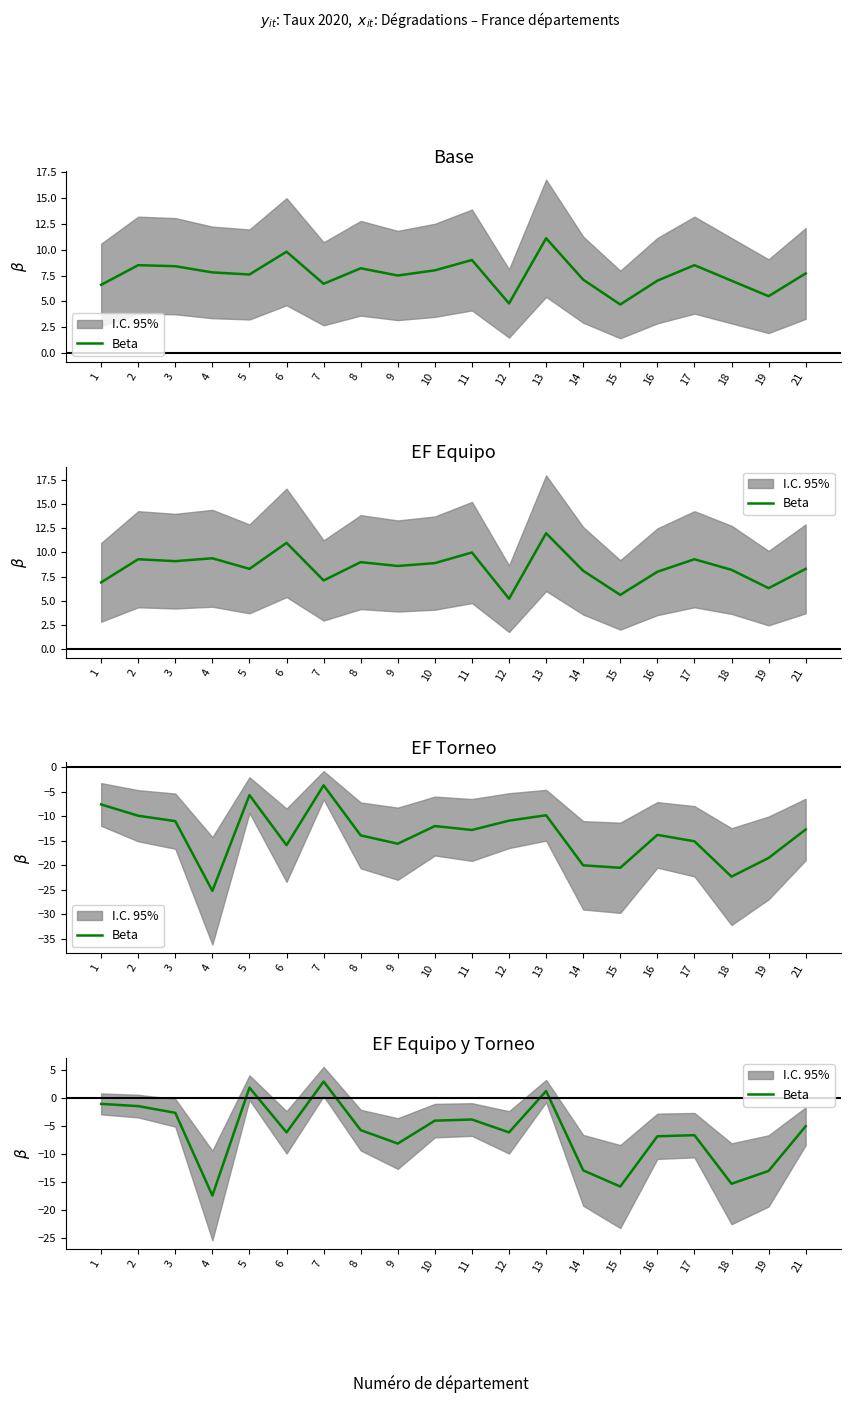

How many points are higher than both their immediate neighbors (excluding endpoints)?

5